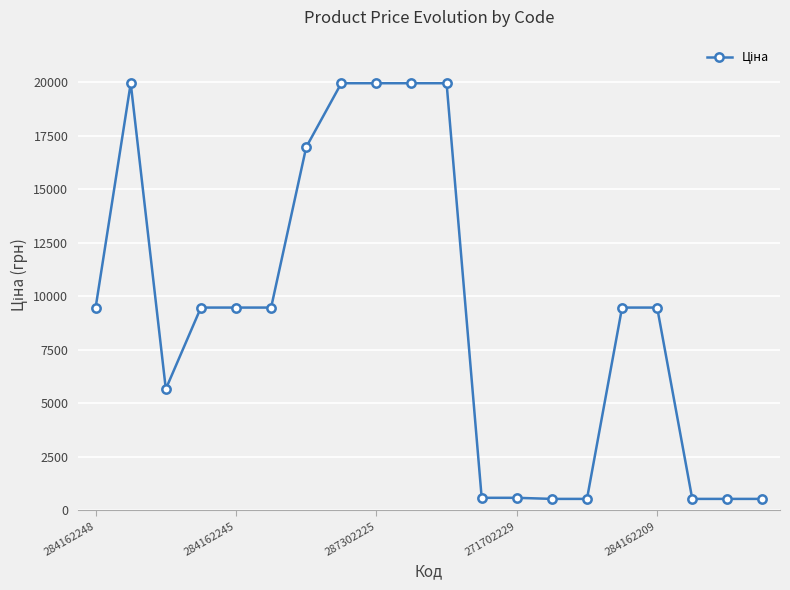

What is the sum of all values?

183226.2